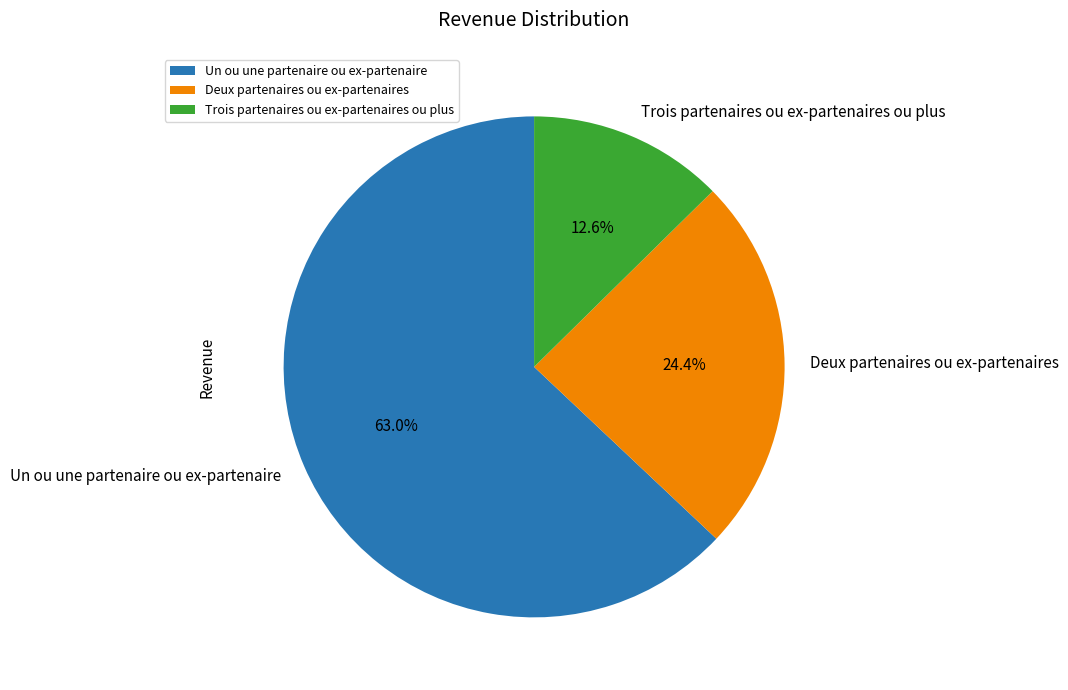

Is there a majority slice in this chart?

Yes